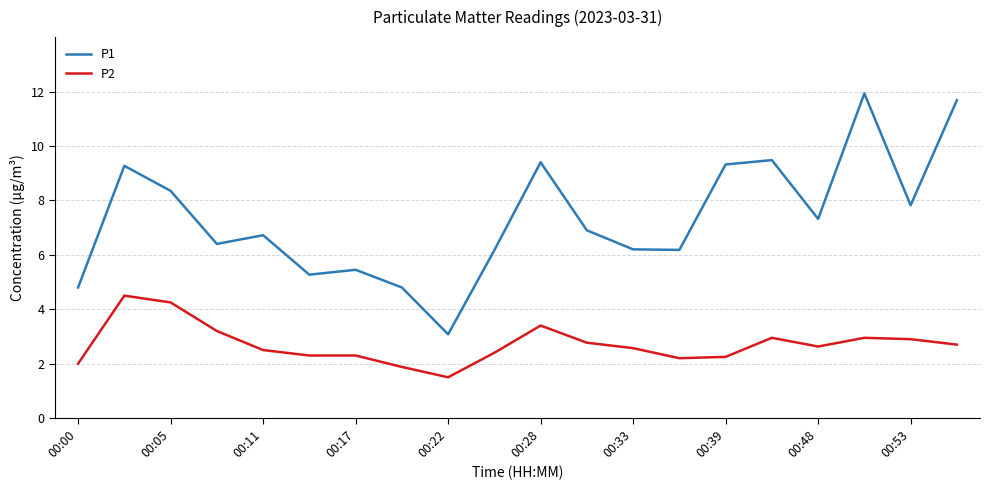

Which series has the largest total across all categories?

P1